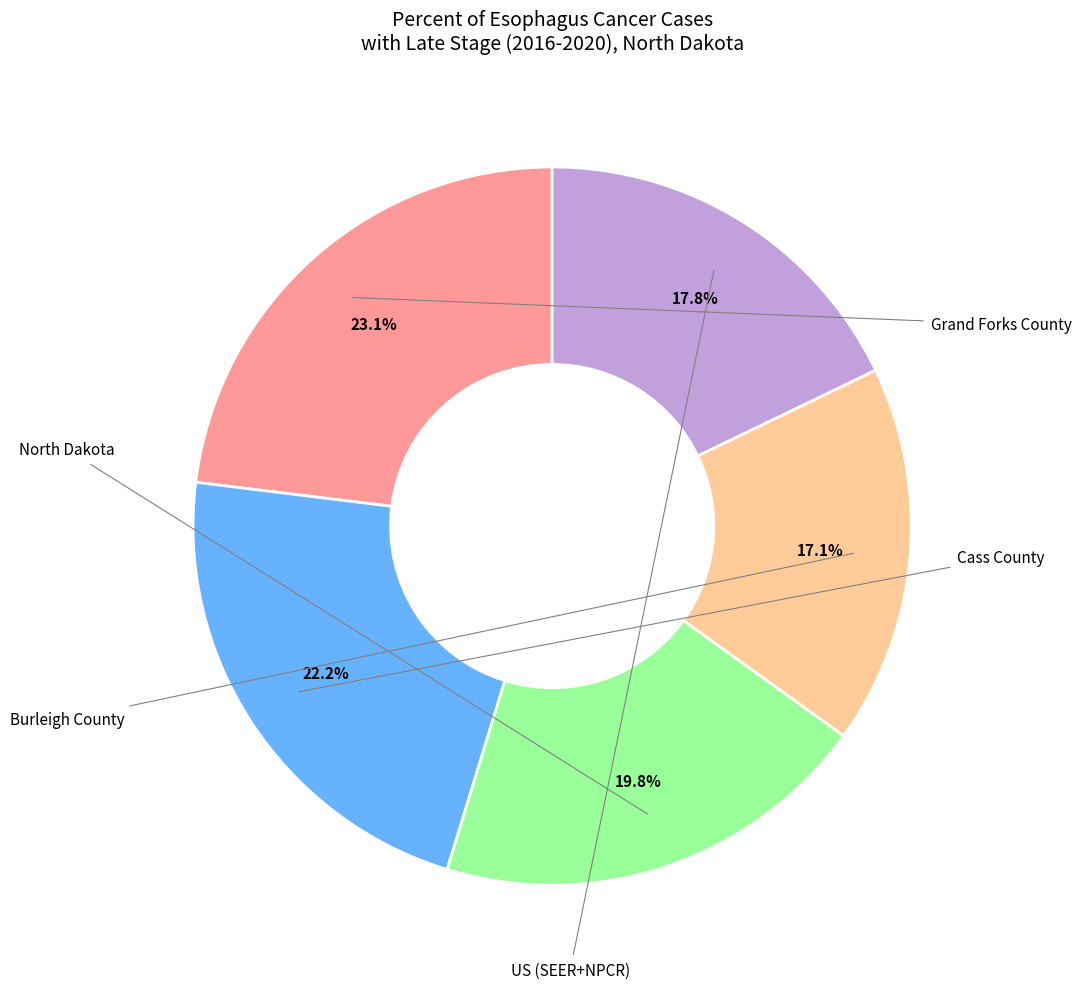

To the nearest percent, what is the average slice percentage?

20%